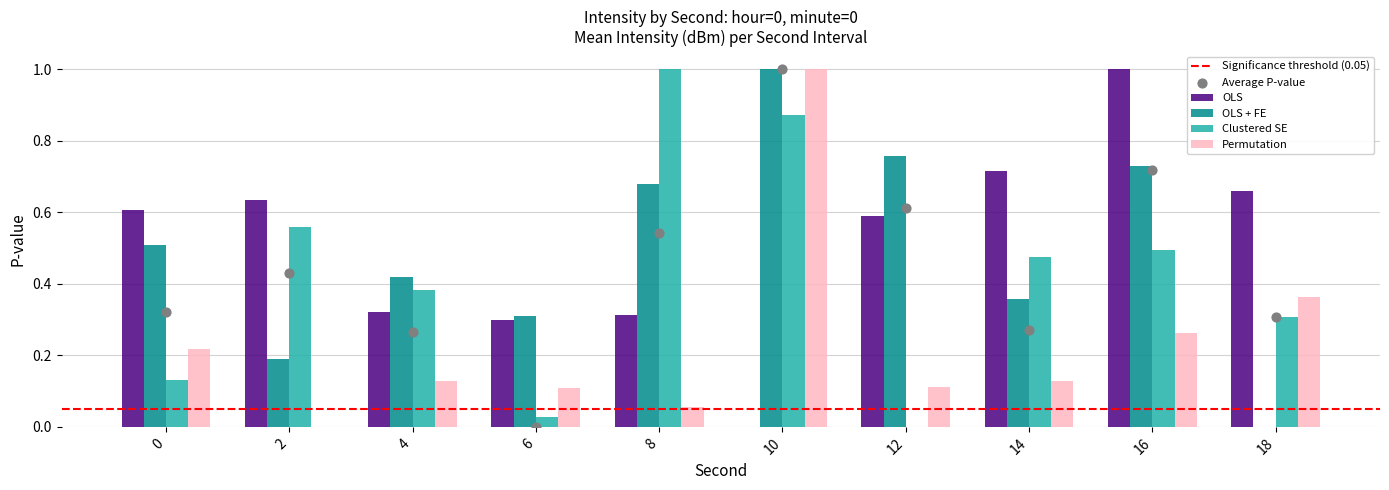

Which series reaches the maximum Y coordinate?

OLS